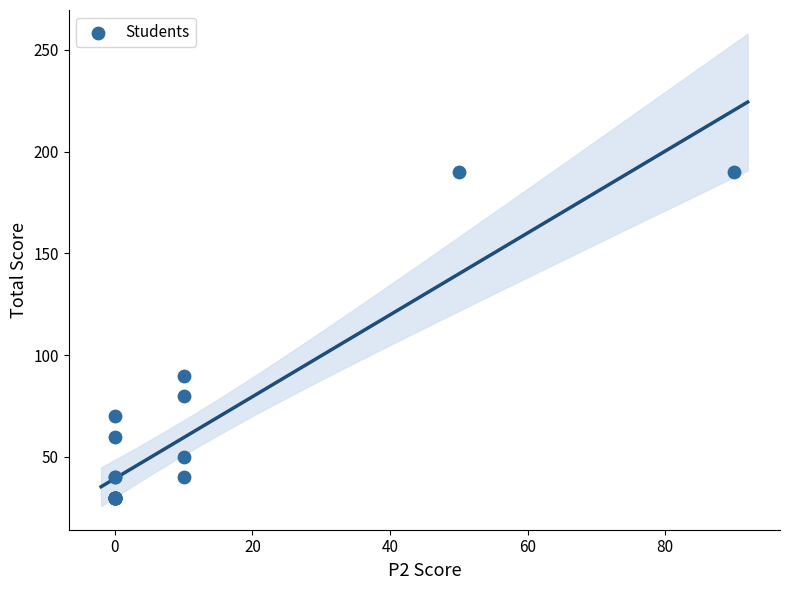

What Y value in the scatter plot is closest to 110?

90